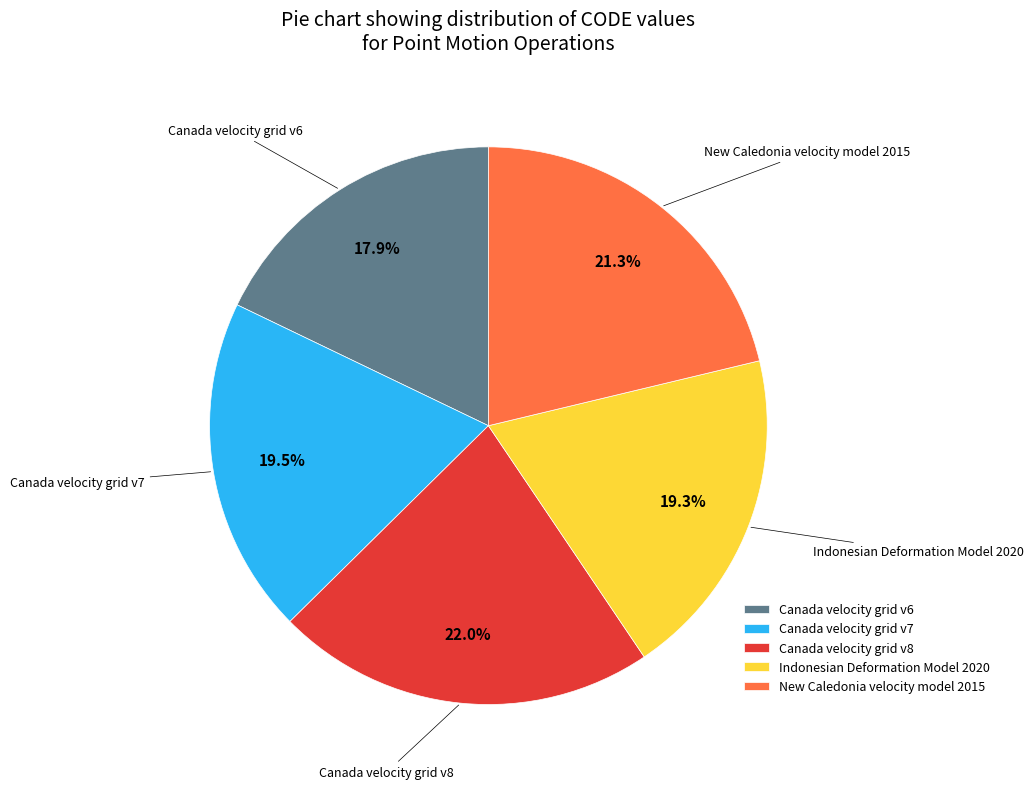

To the nearest percent, what is the difference between the New Caledonia velocity model 2015 and Canada velocity grid v8 slice percentages?

1%